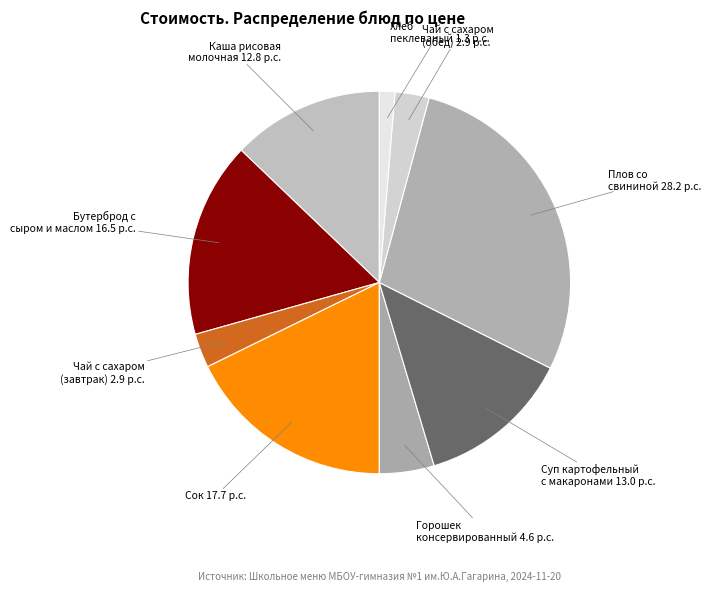

Count the number of slices in the pie.

9